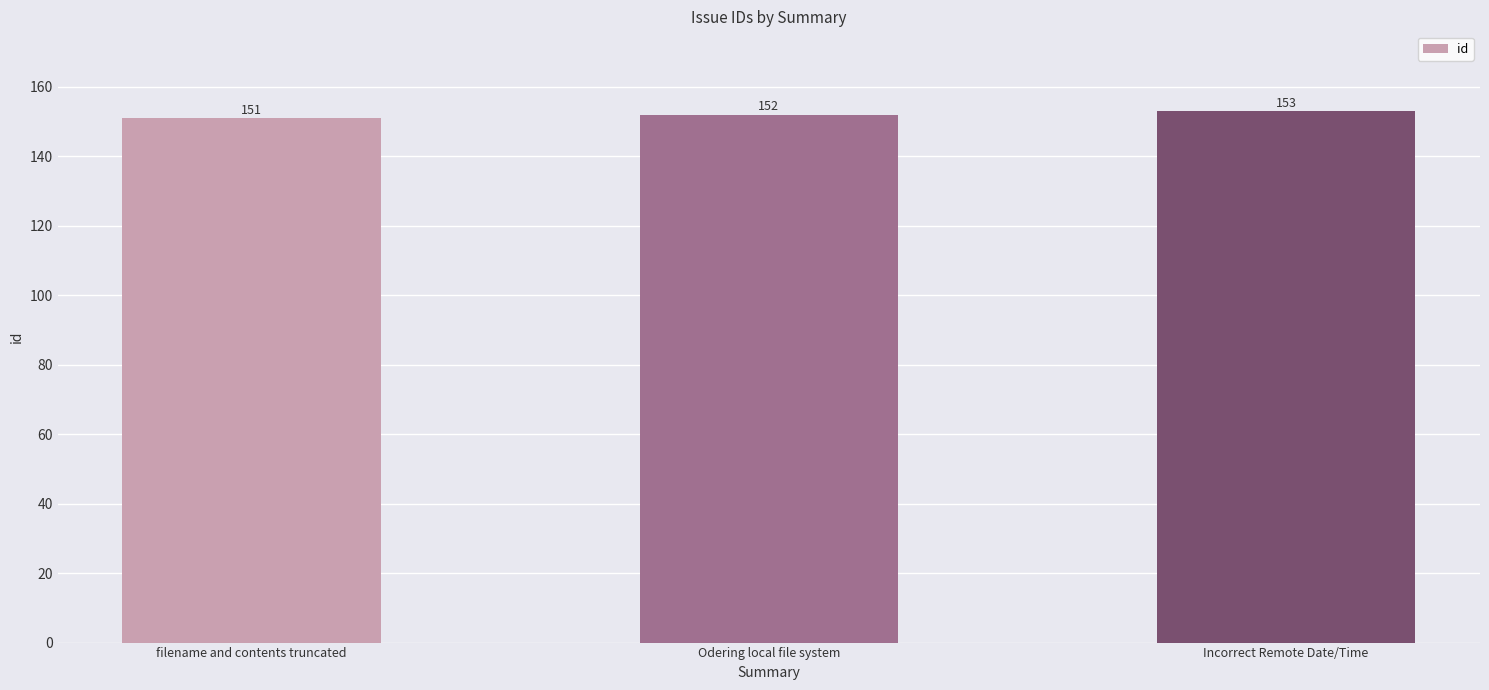

Between Odering local file system and filename and contents truncated, which is larger?

Odering local file system